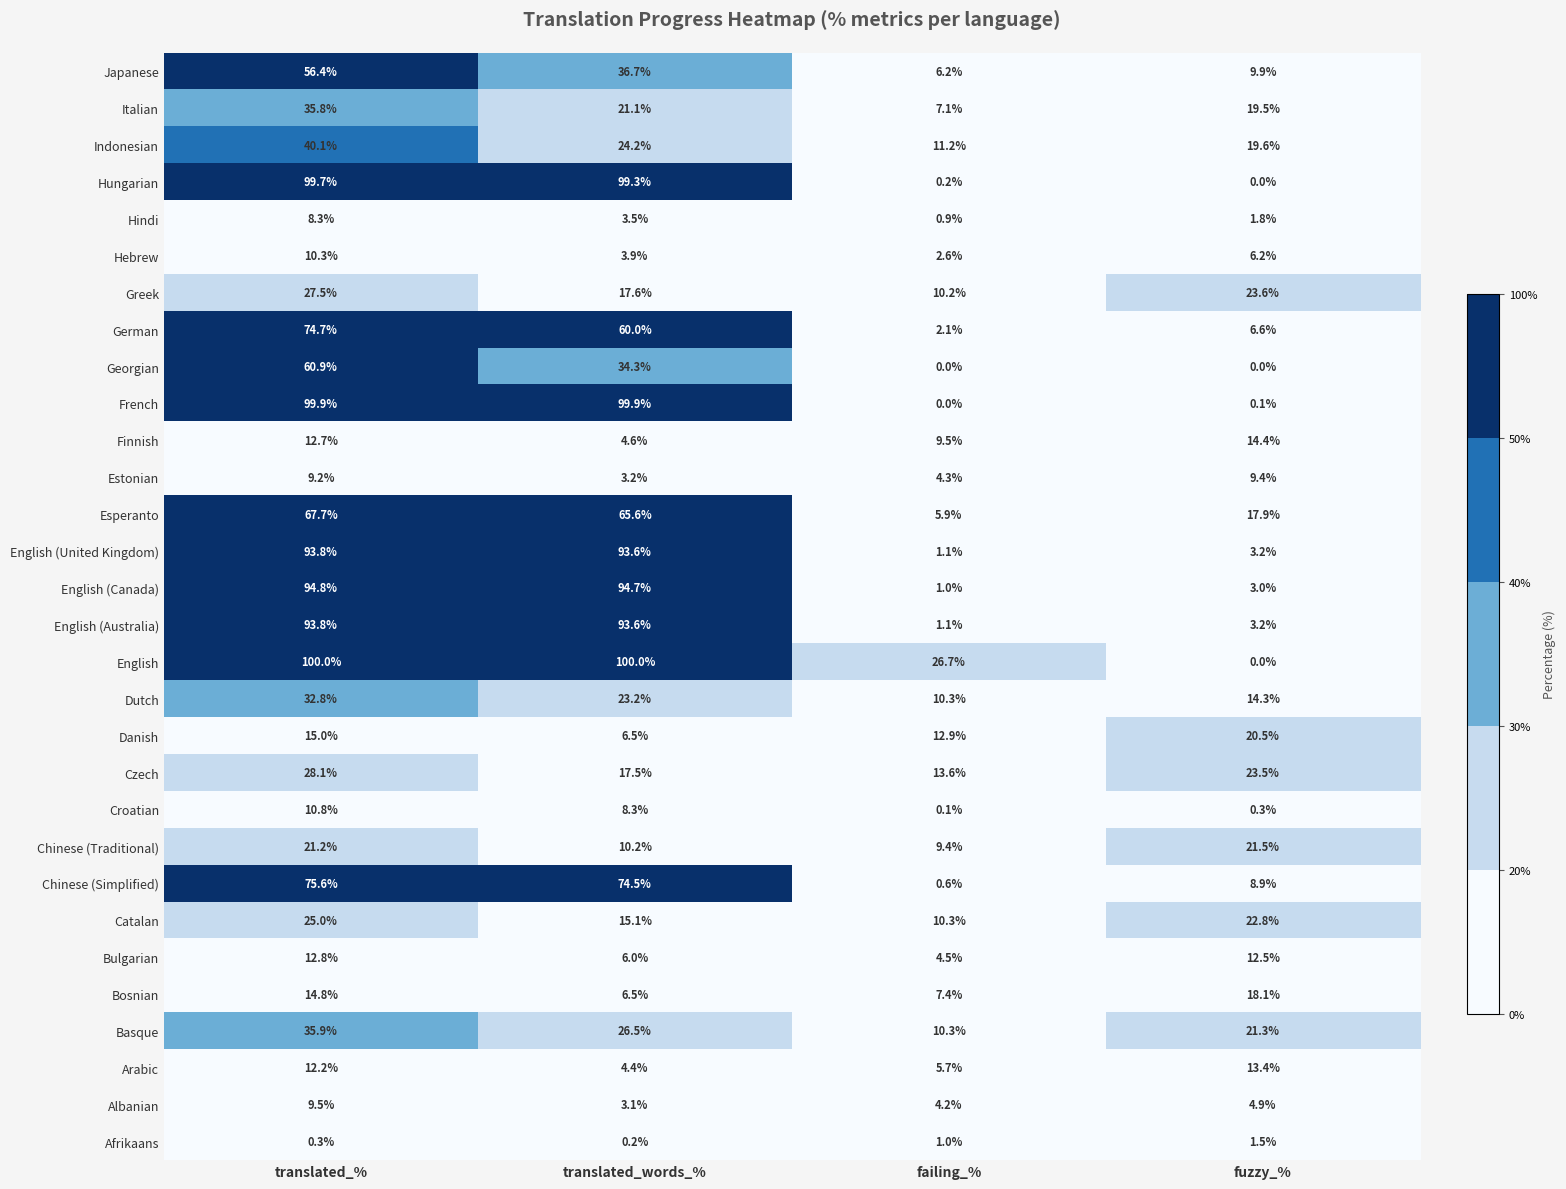

Which series has the largest total across all categories?

English